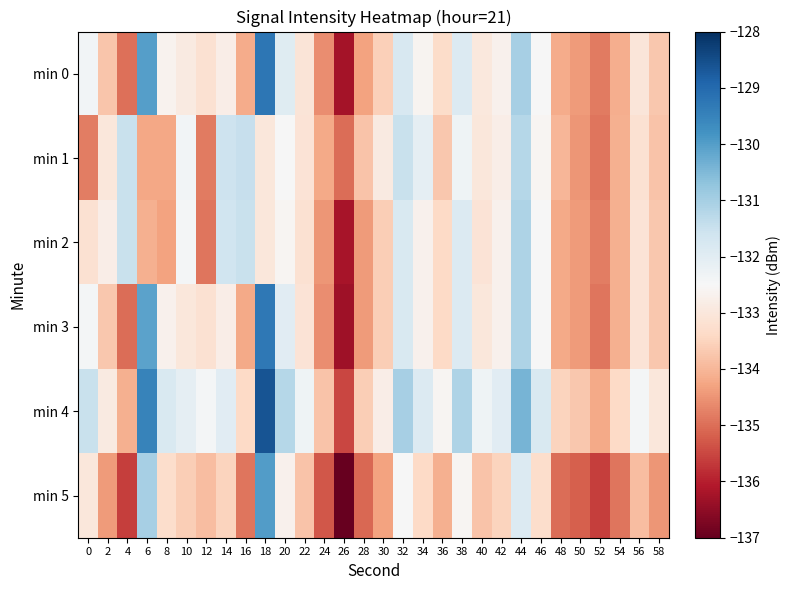

Which series has the largest total across all categories?

min 4